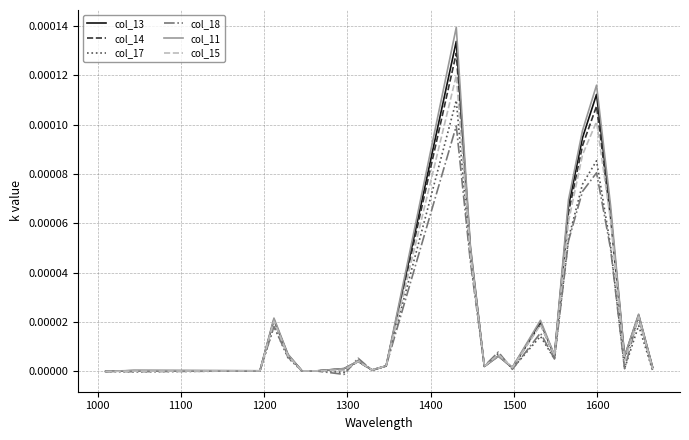

How many times do col_17 and col_11 cross each other?

4